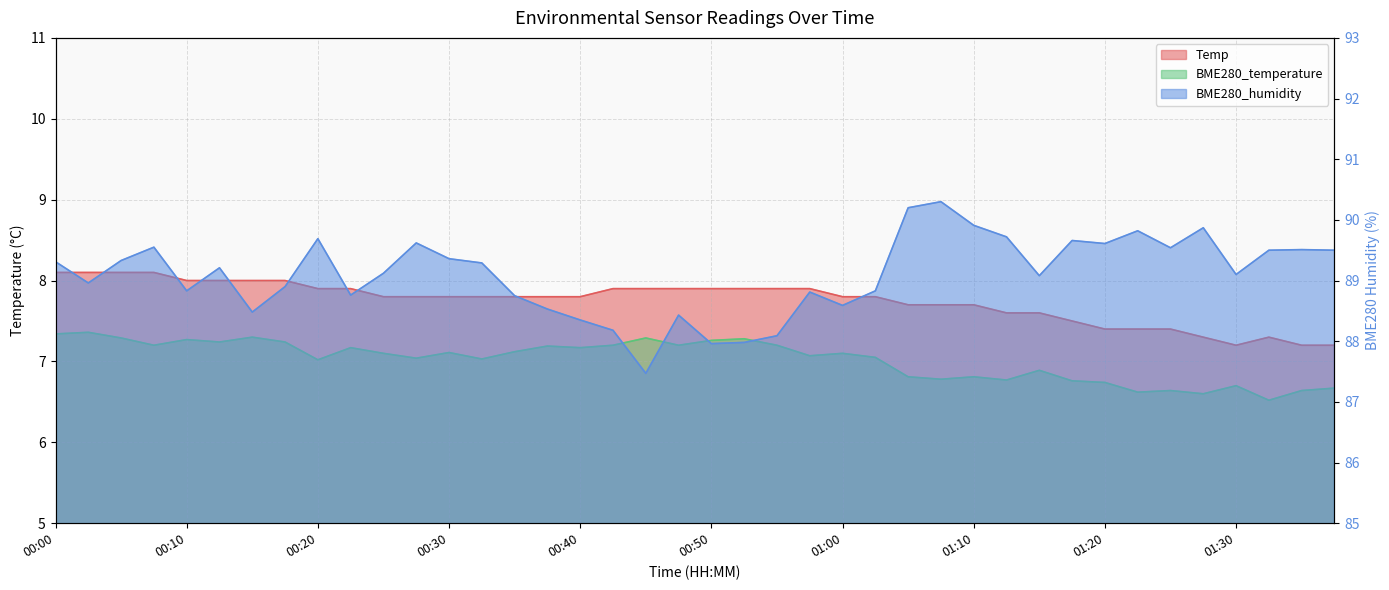

What is the average value of the BME280_humidity series?

89.1